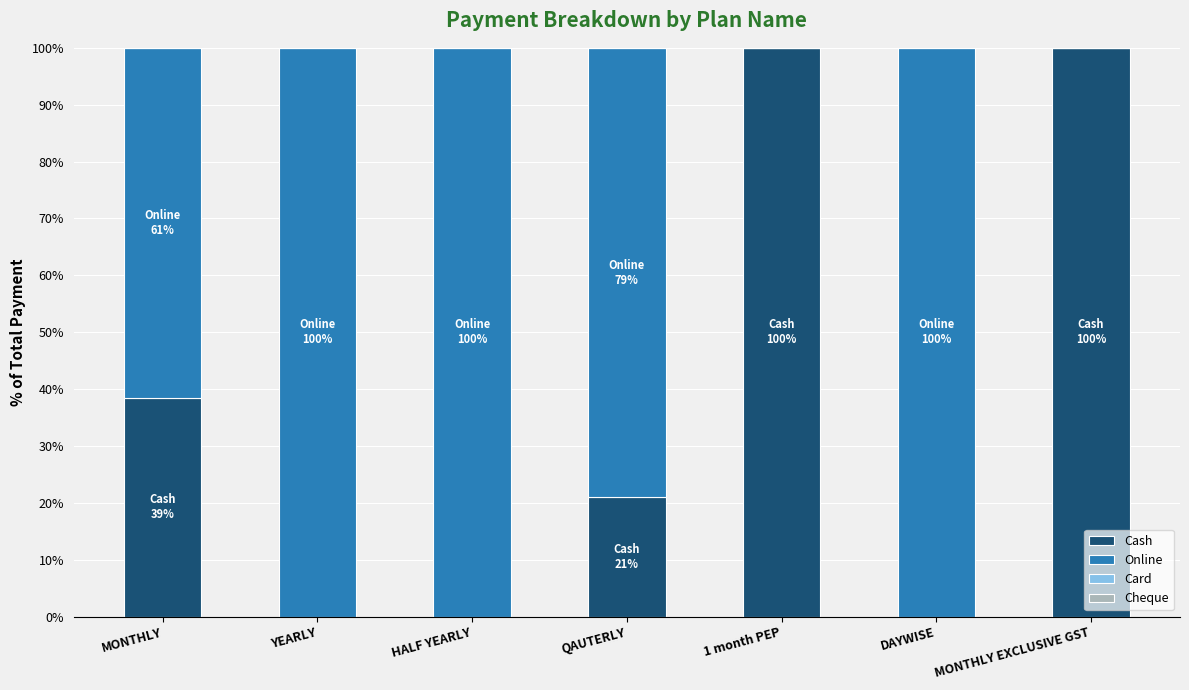

What is the total value across all series at QAUTERLY?

100.0